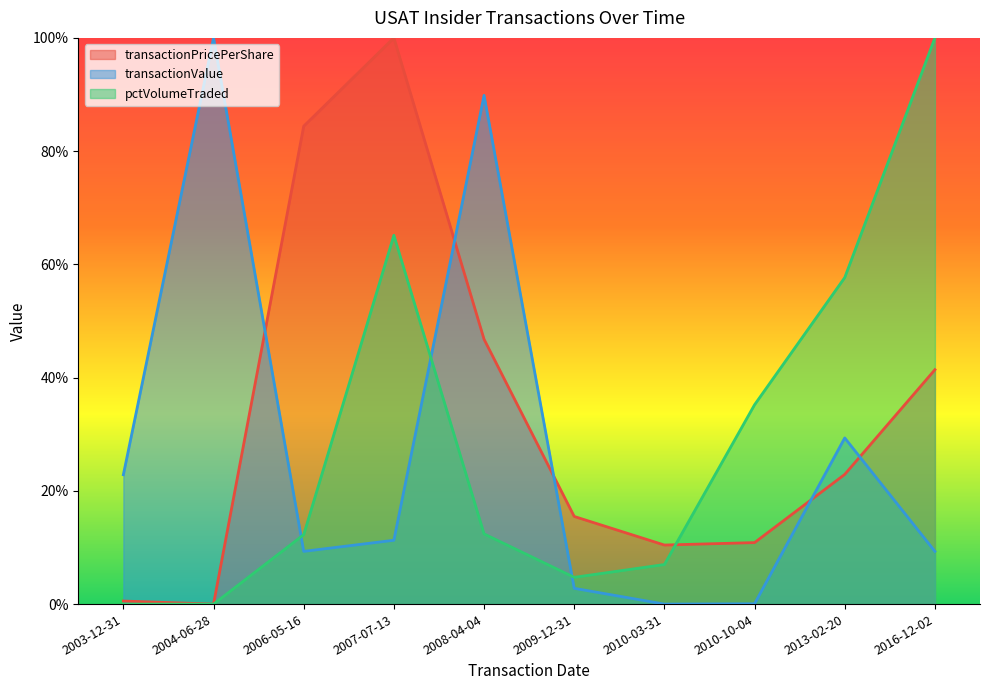

Which series ends up on top after the final intersection of transactionPricePerShare and transactionValue?

transactionPricePerShare